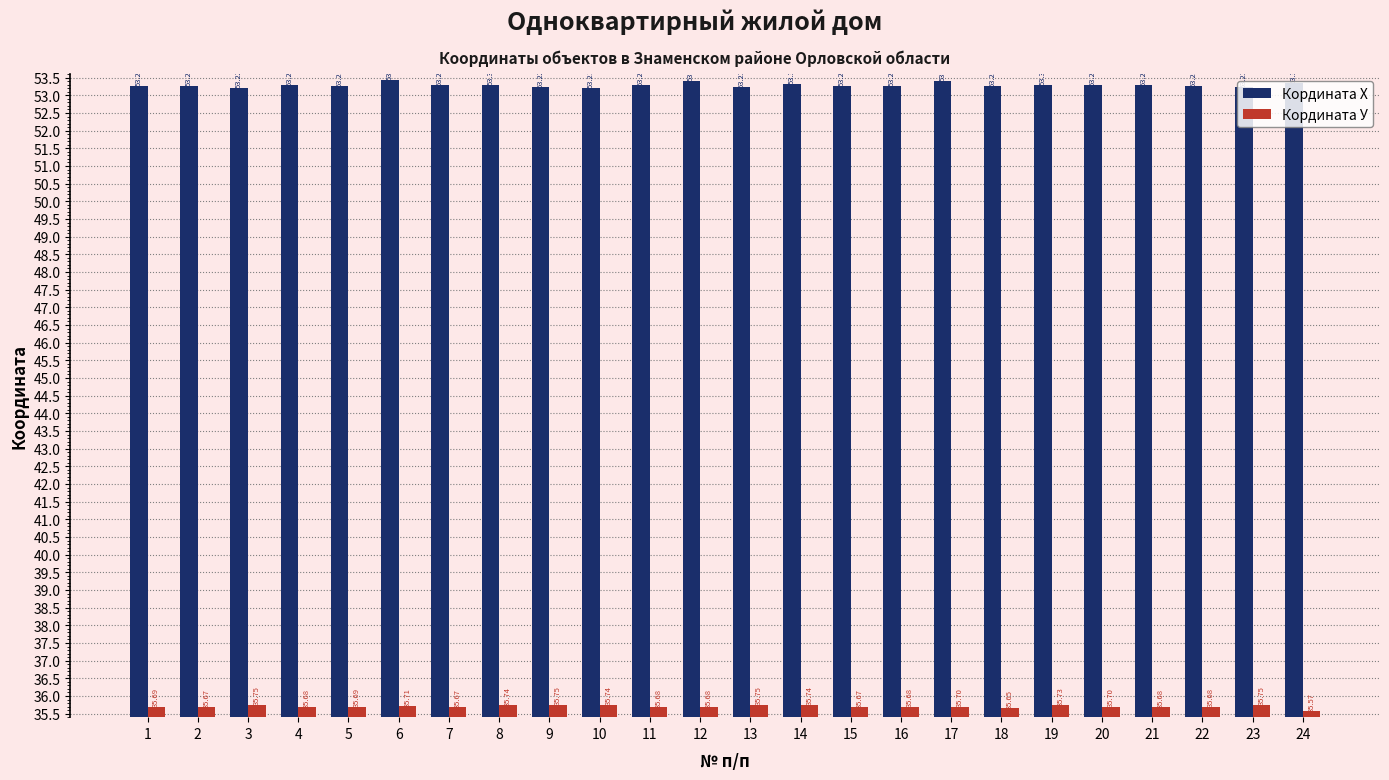

What is the spread (max minus min) of values at 5?

17.6